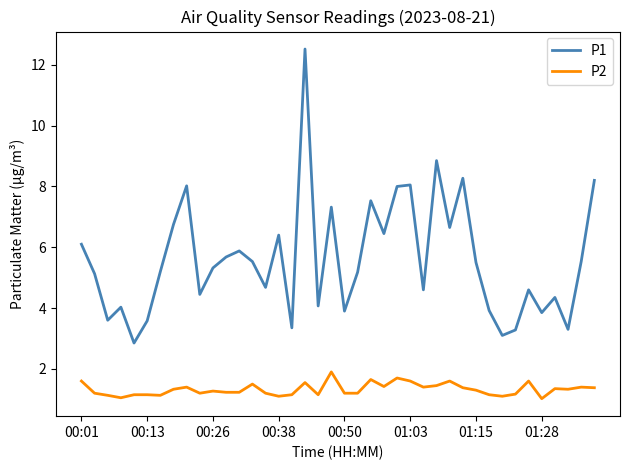

What is the maximum value for P1?

12.5